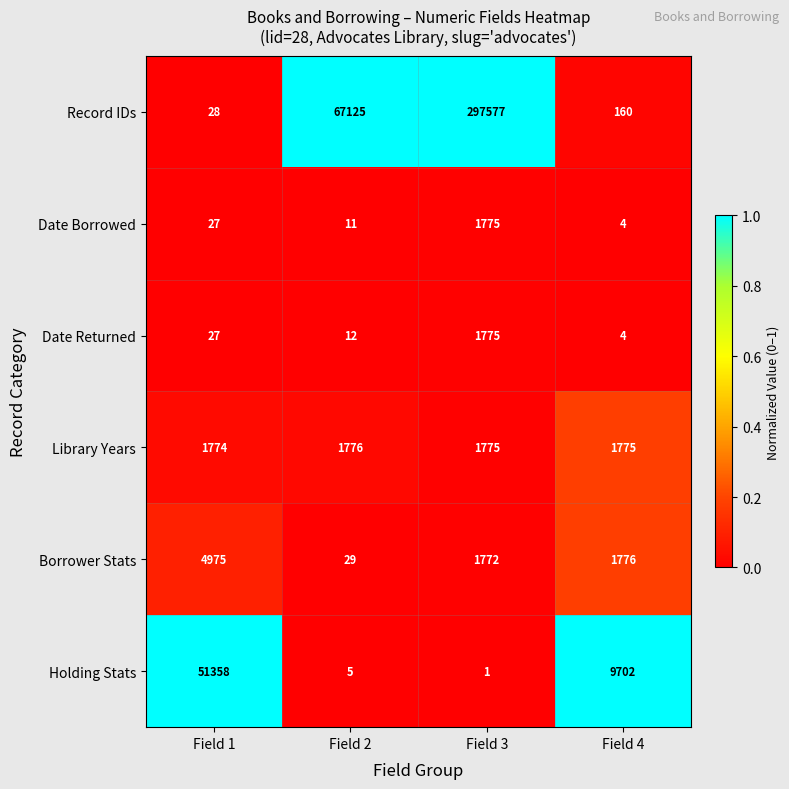

Which category has the highest value across all series?

Field 3